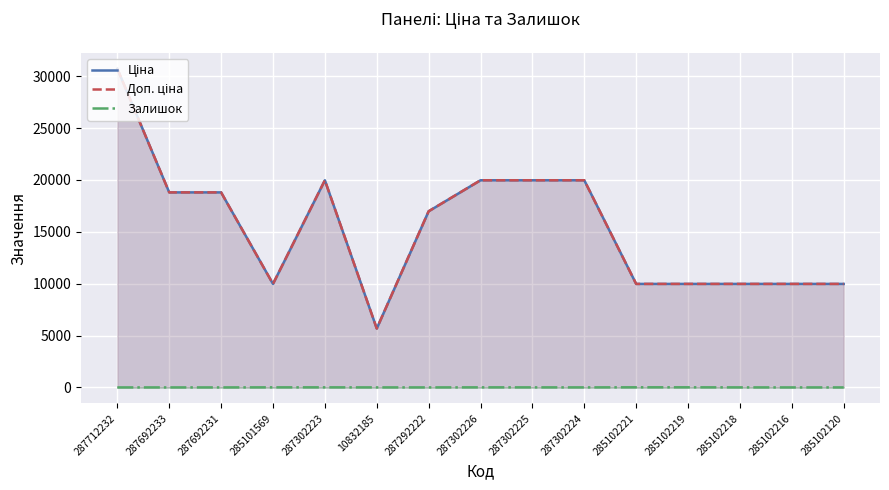

The value of Залишок at 285102218 is 3.0. True or false?

True